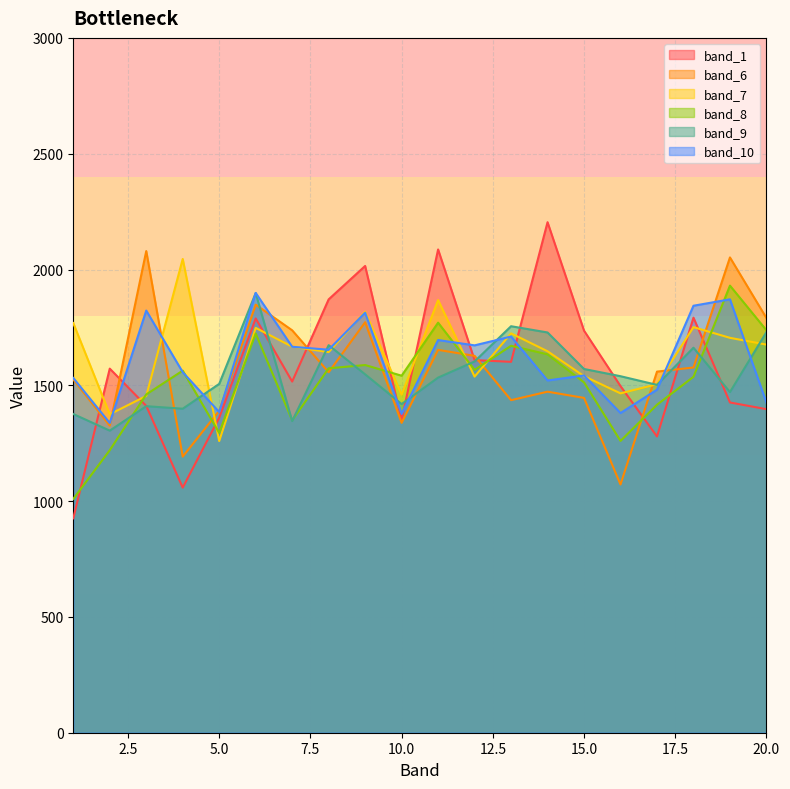

How many values in the band_7 series exceed 1666?

10